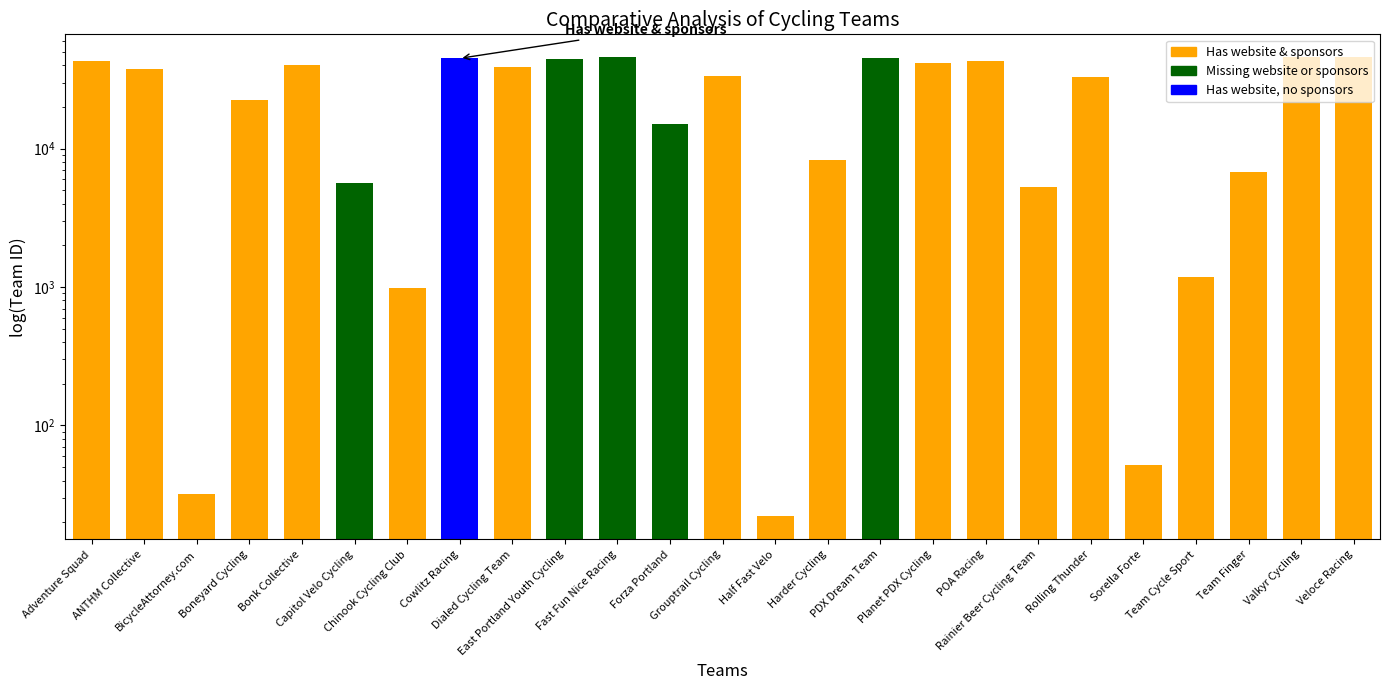

Reading left to right, what are all the values shown in this chart?

Adventure Squad=43222	ANTHM Collective=37544	BicycleAttorney.com=32	Boneyard Cycling=22435	Bonk Collective=40417	Capitol Velo Cycling=5615	Chinook Cycling Club=986	Cowlitz Racing=44963	Dialed Cycling Team=39195	East Portland Youth Cycling=44149	Fast Fun Nice Racing=45747	Forza Portland=15041	Grouptrail Cycling=33293	Half Fast Velo=22	Harder Cycling=8272	PDX Dream Team=44954	Planet PDX Cycling=41809	POA Racing=43210	Rainier Beer Cycling Team=5302	Rolling Thunder=32764	Sorella Forte=52	Team Cycle Sport=1182	Team Finger=6834	Valkyr Cycling=45732	Veloce Racing=45740